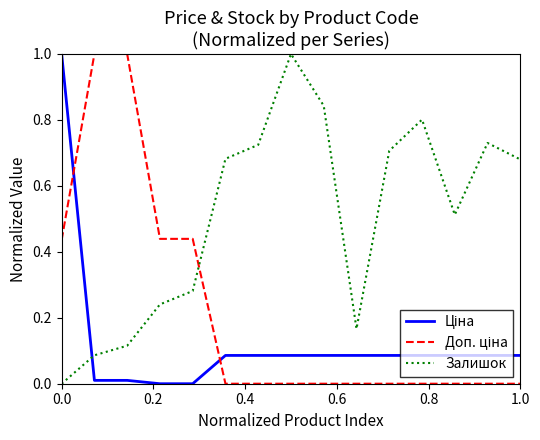

Which series has the largest total across all categories?

Залишок